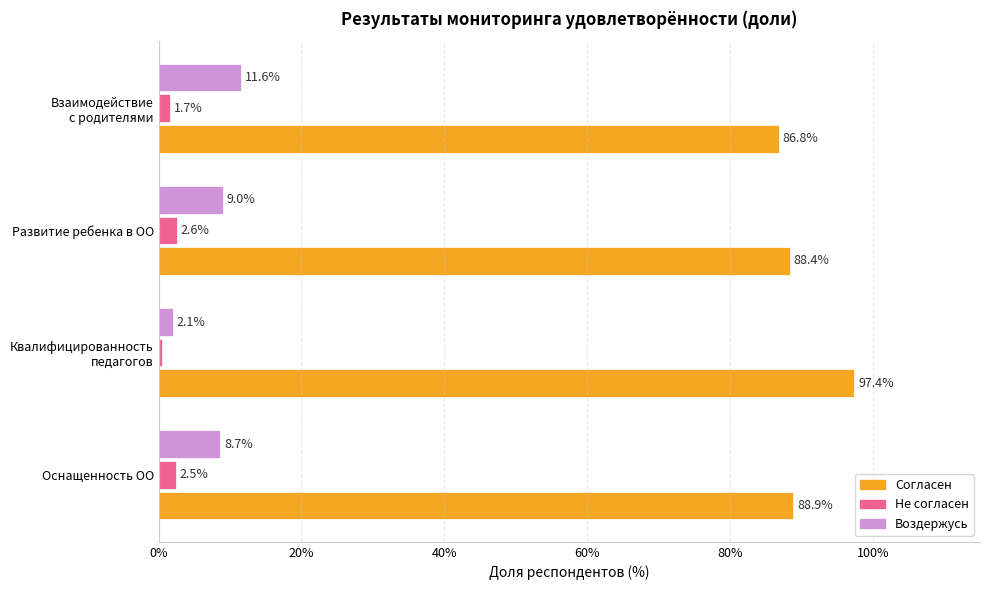

What is the spread (max minus min) of values at Оснащенность ОО?

86.4